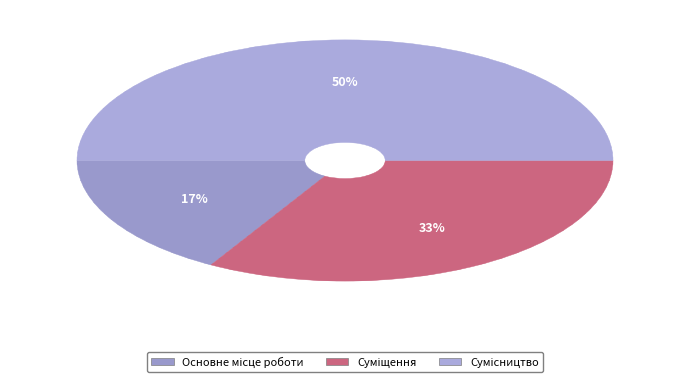

Count the number of slices in the pie.

3